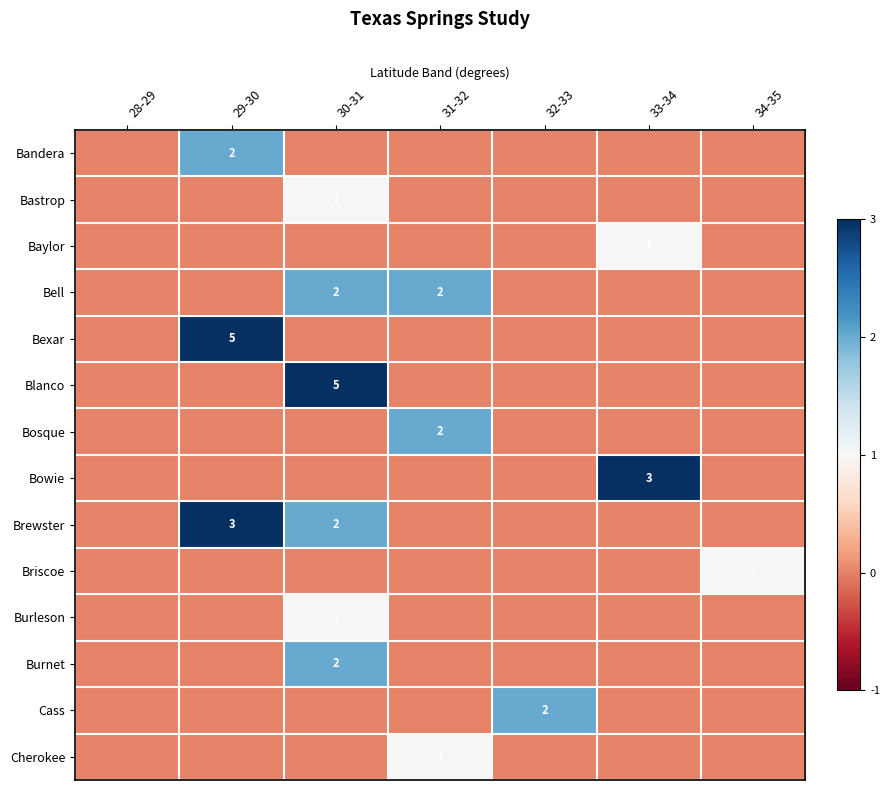

Which label corresponds to the largest value in the chart?

29-30